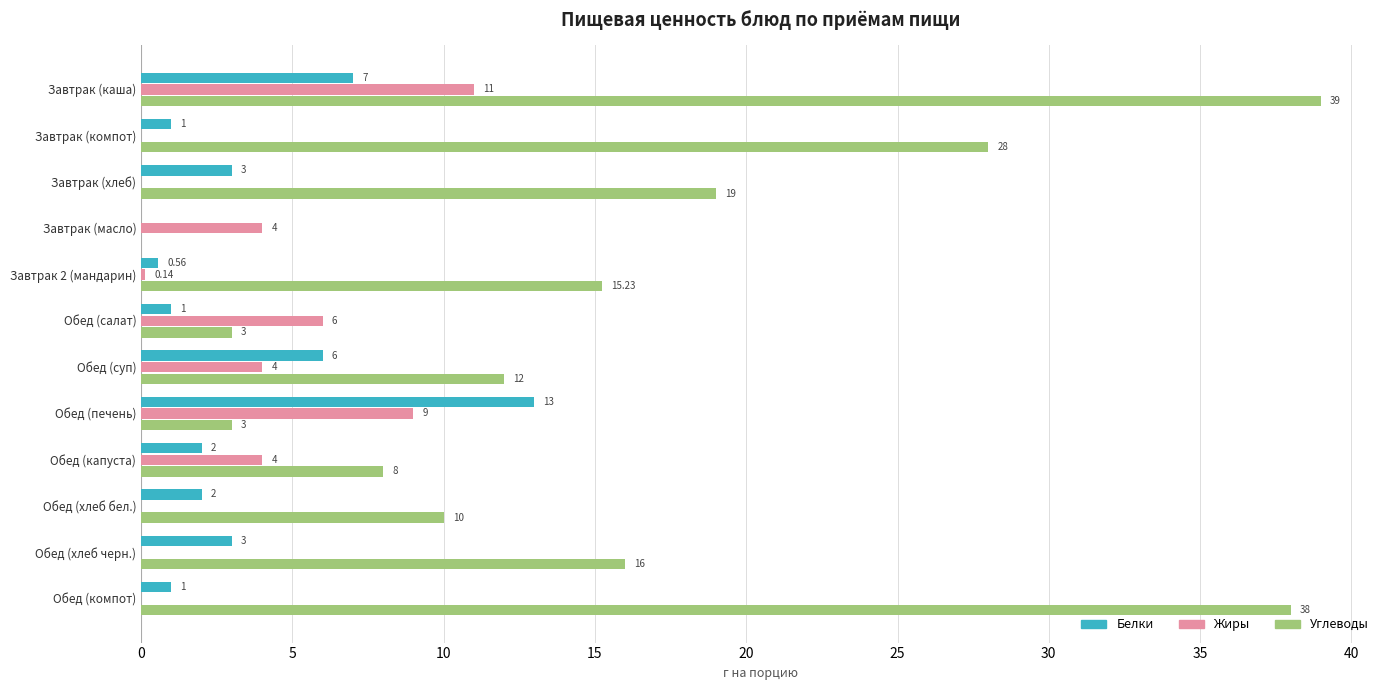

At which label is Углеводы closest to 19?

Завтрак (хлеб)